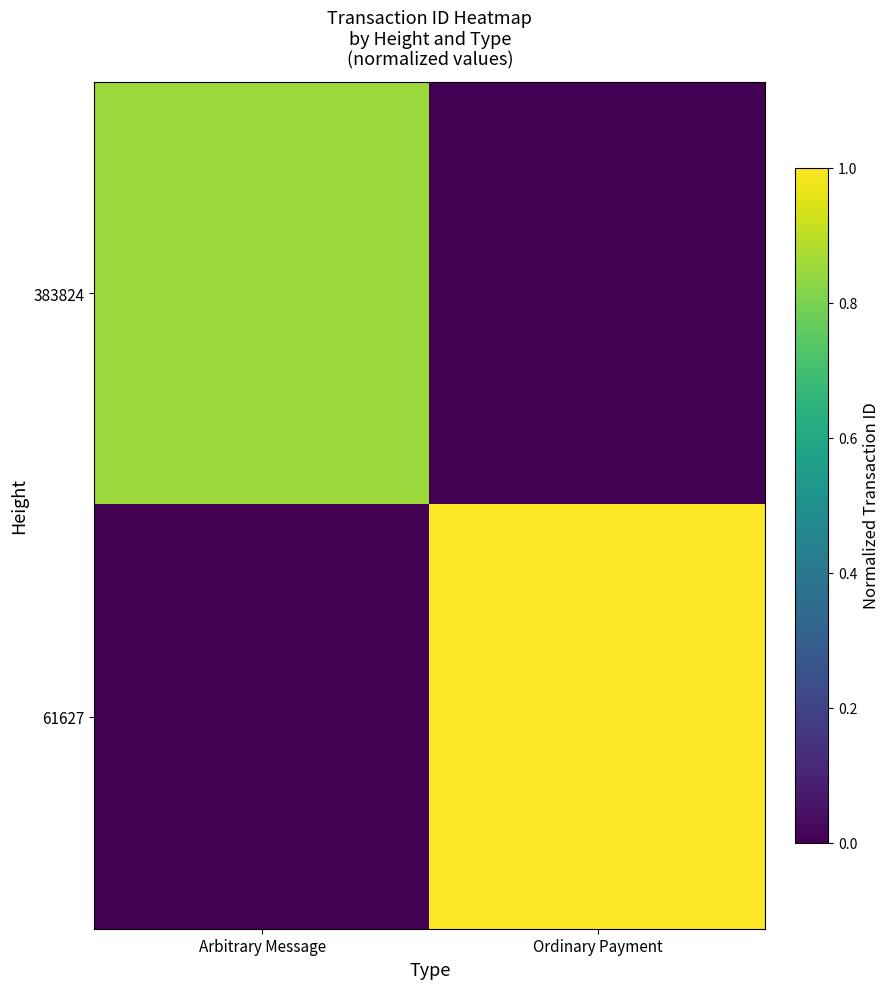

At which category does the chart reach its minimum across all series?

Ordinary Payment